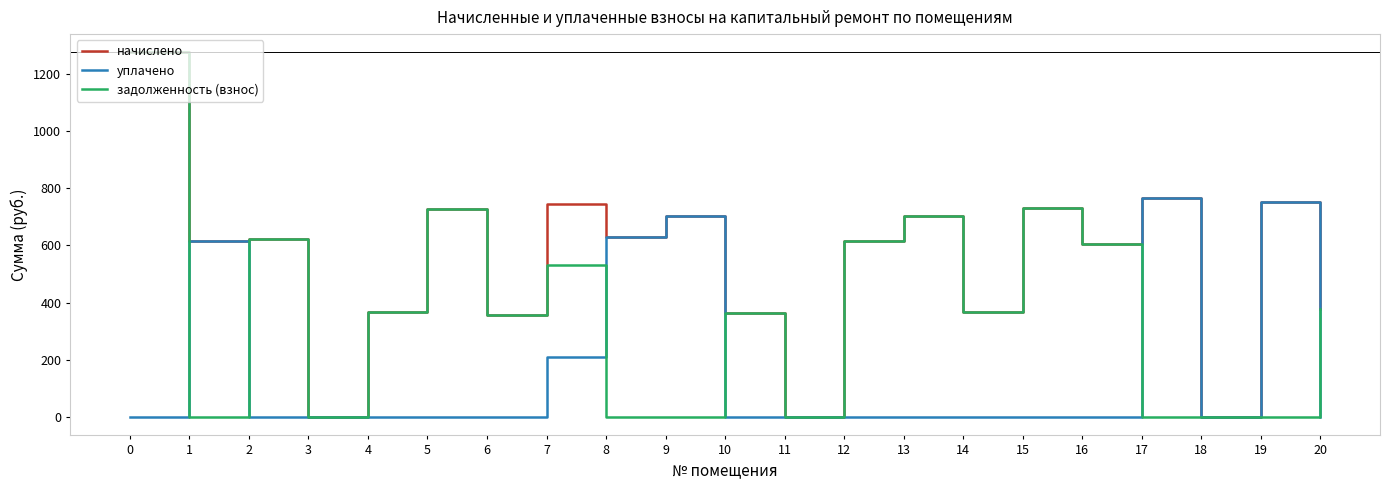

What are all the series names shown in the legend?

начислено, уплачено, задолженность (взнос)